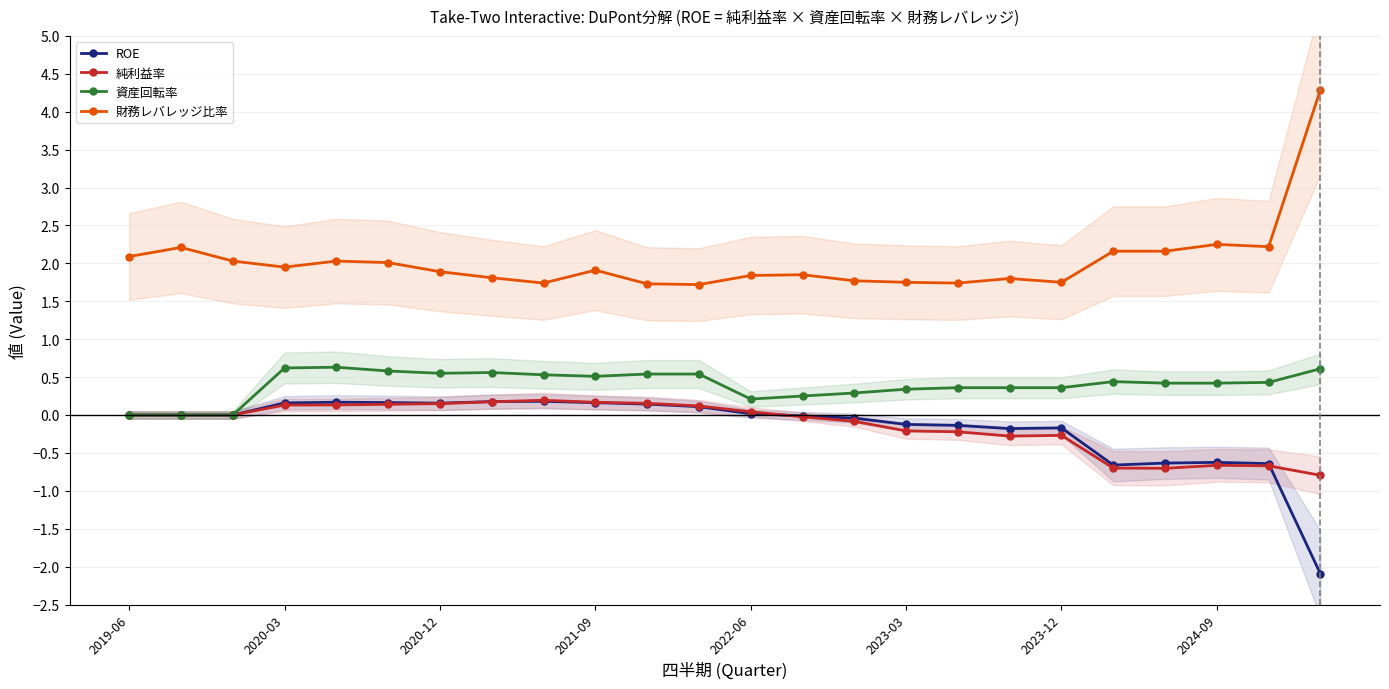

True or false: 財務レバレッジ比率 has more than 2 points higher than both neighbors.

True